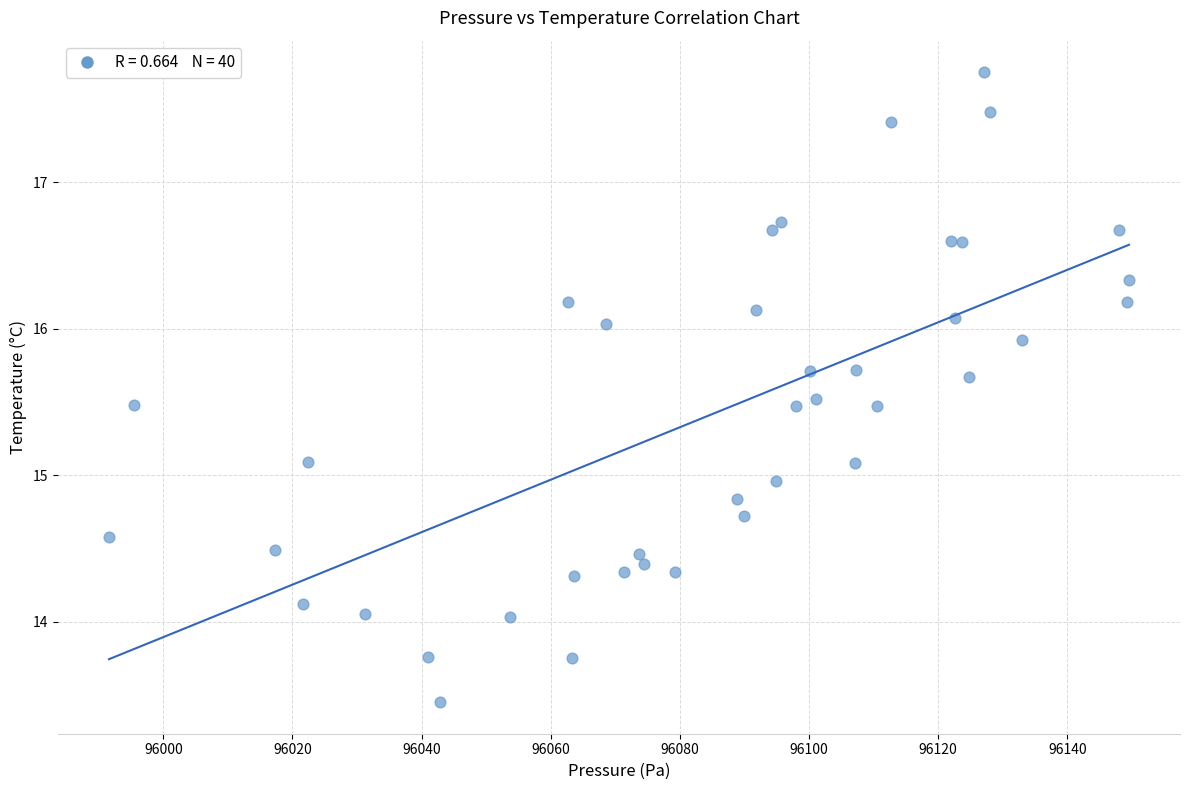

What is the range of Y values (max minus min)?

4.3